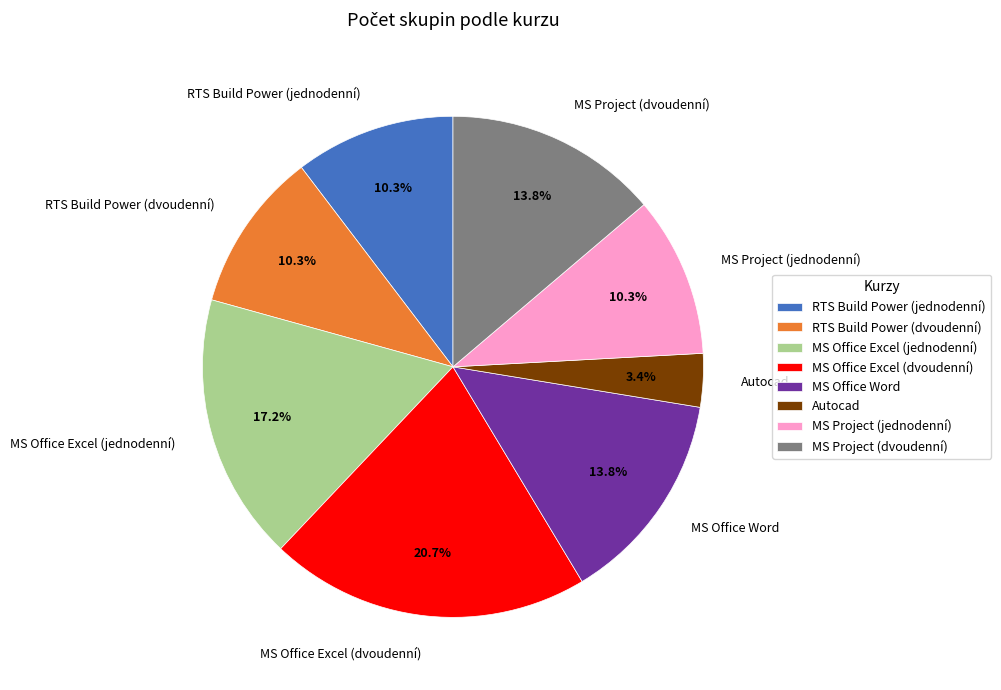

To the nearest percent, what percentage of the pie is Autocad?

3%